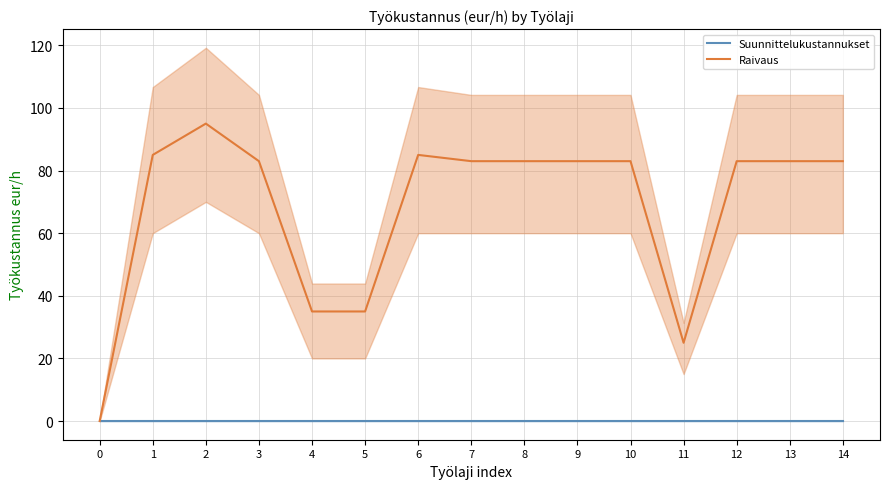

True or false: Suunnittelukustannukset has more than 1 interior local peaks.

False